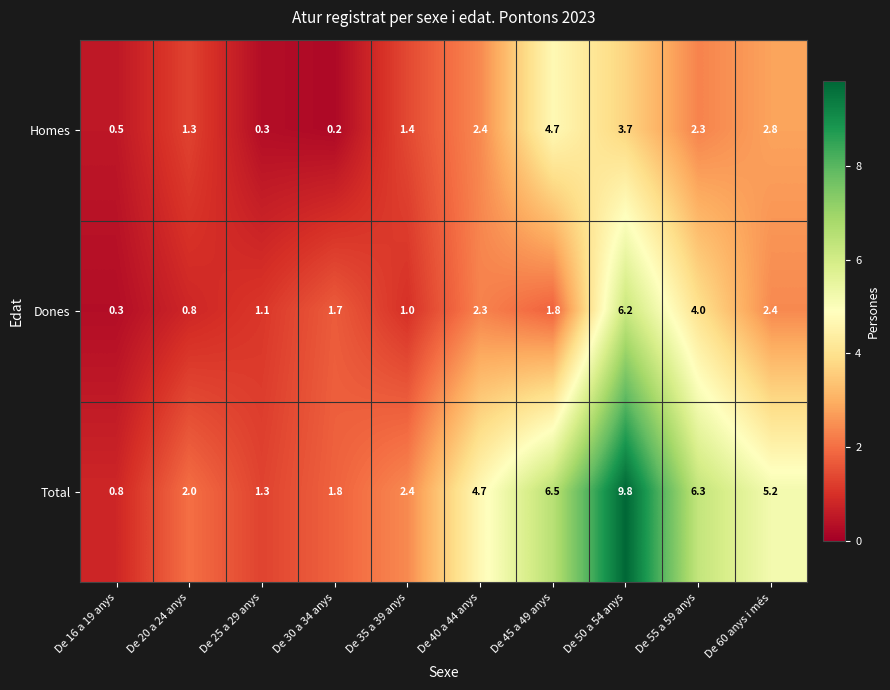

What is the maximum value shown in the chart?

9.8